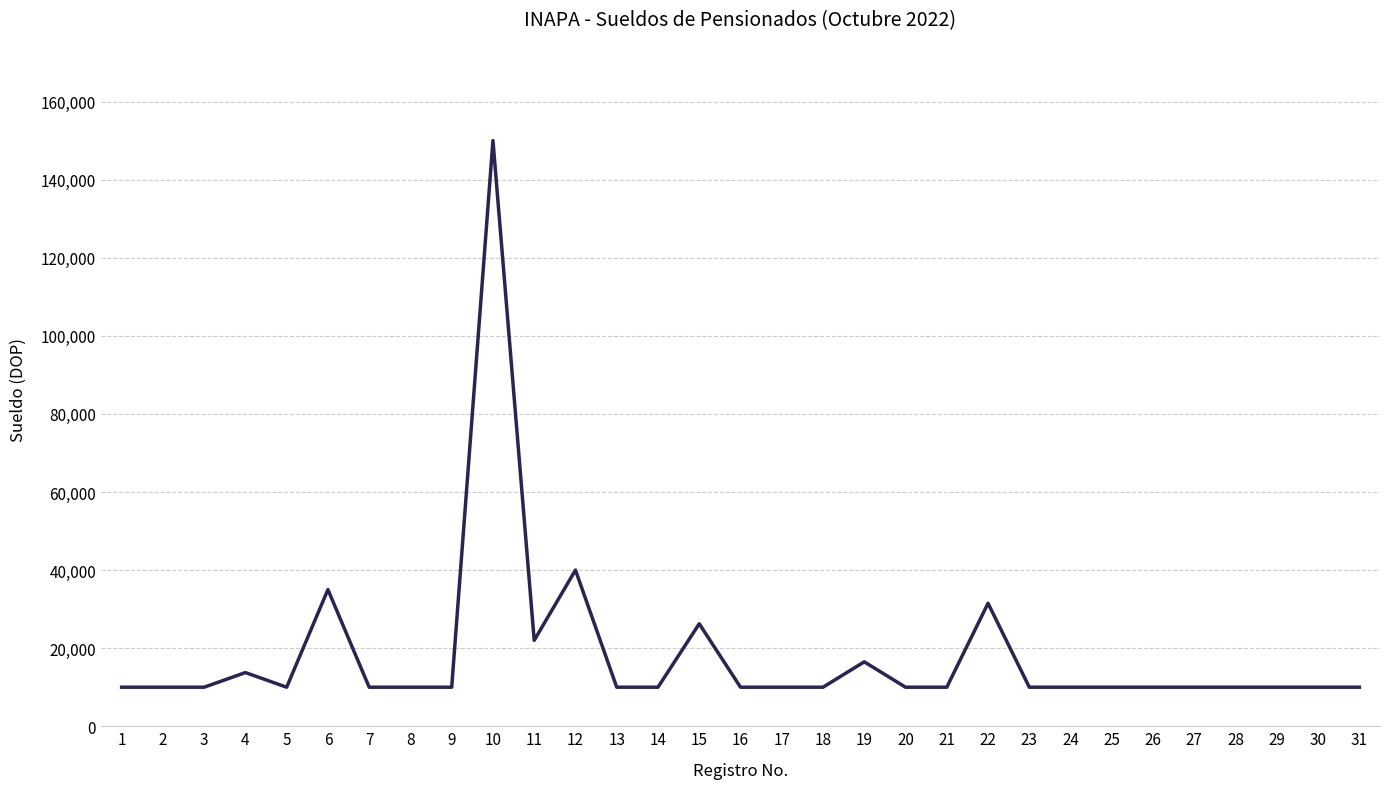

What is the average value?

18226